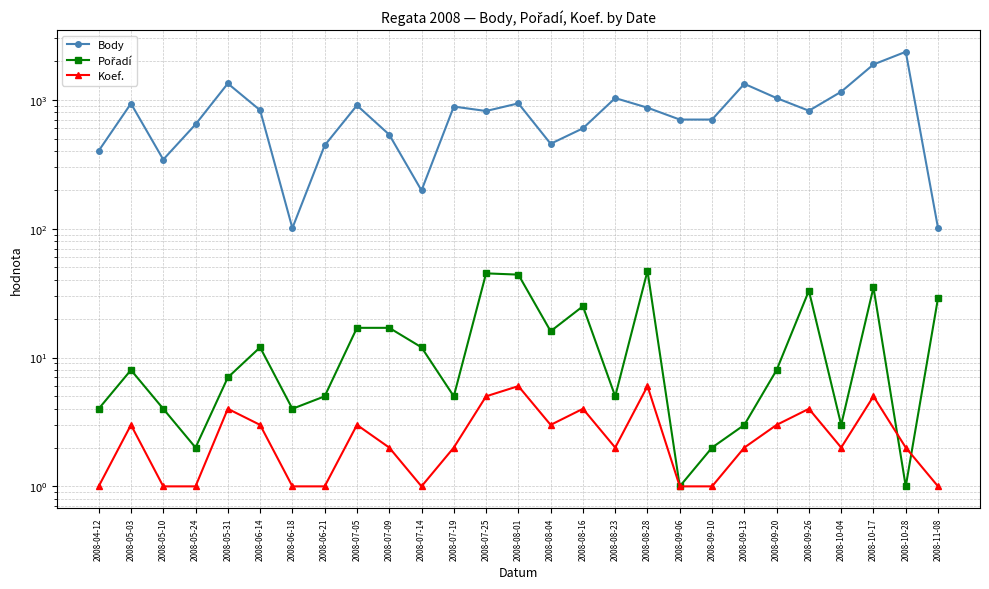

The Pořadí series shows 5 at 2008-06-14. True or false?

False